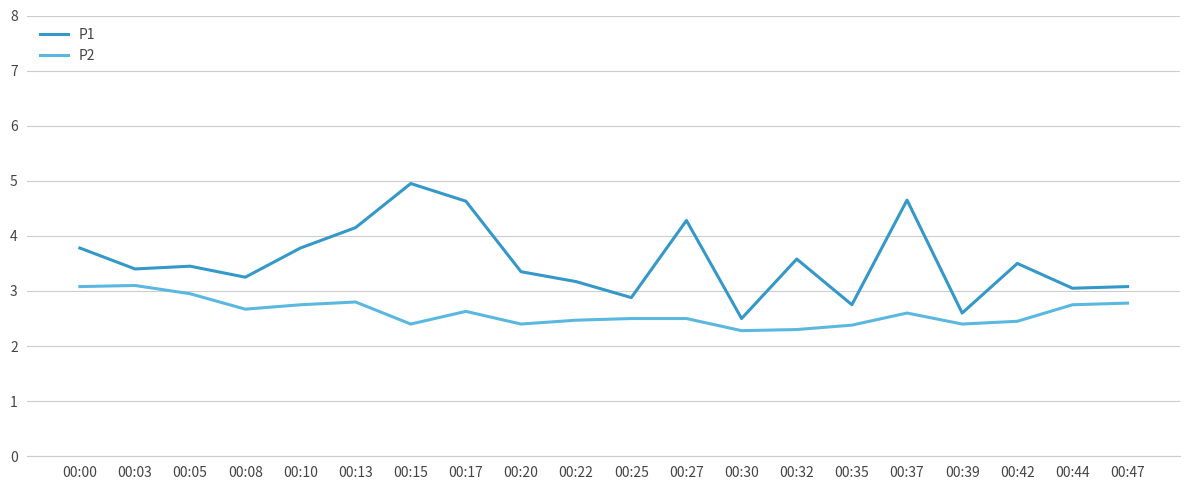

True or false: P2 and P1 cross at least once.

False